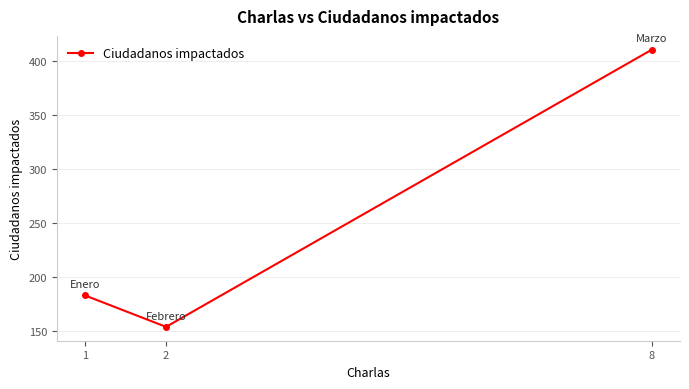

What is the change in value from 2 to 8?

+256